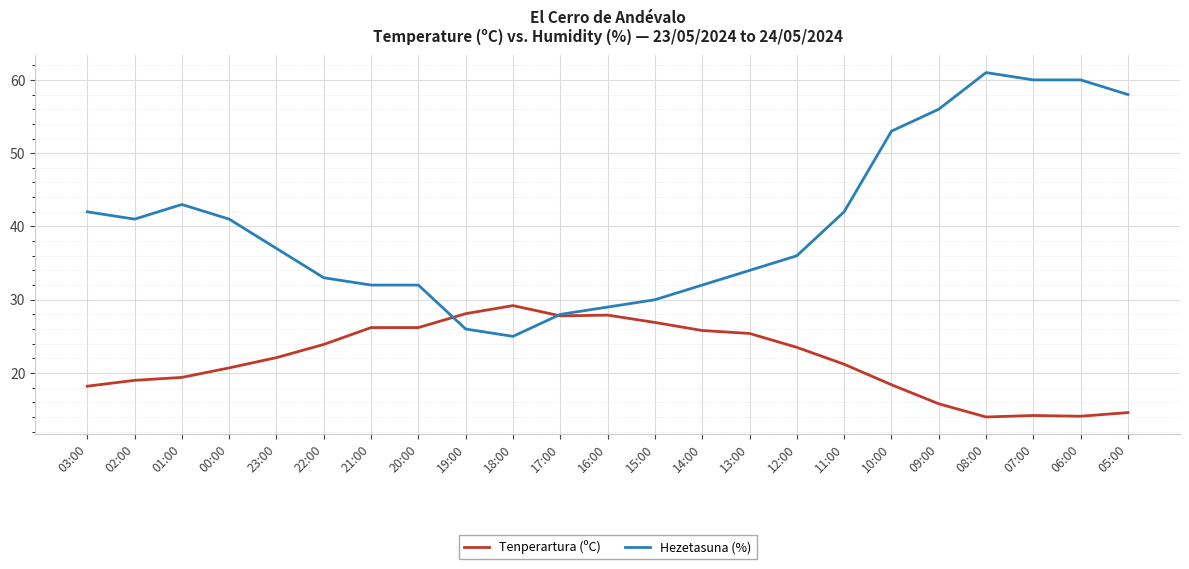

The Hezetasuna (%) series shows 79.8 at 05:00. True or false?

False